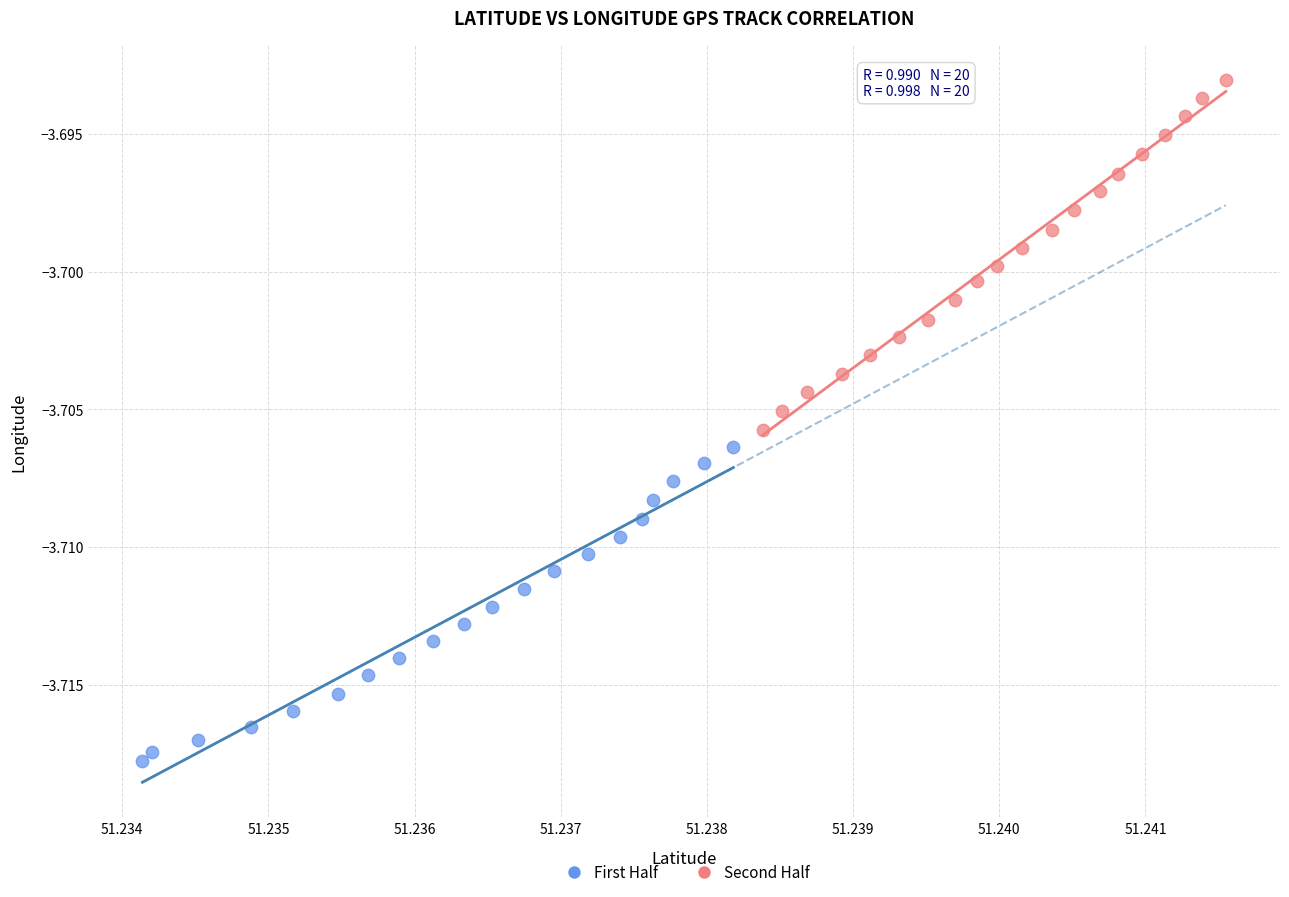

Which series reaches the minimum Y coordinate?

First Half